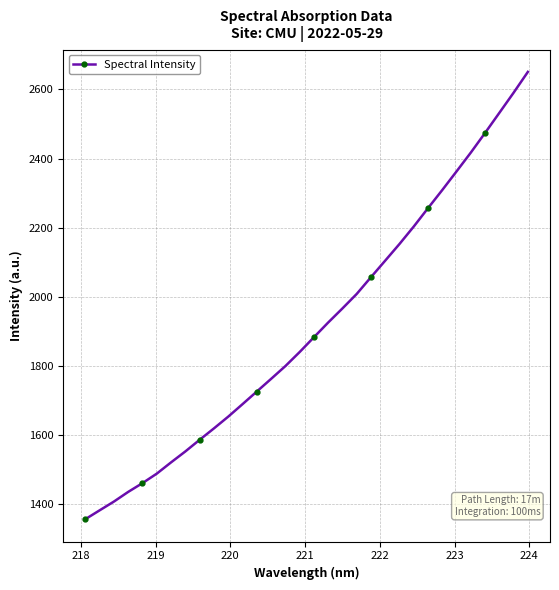

What is the difference between the maximum and minimum values?

1294.0